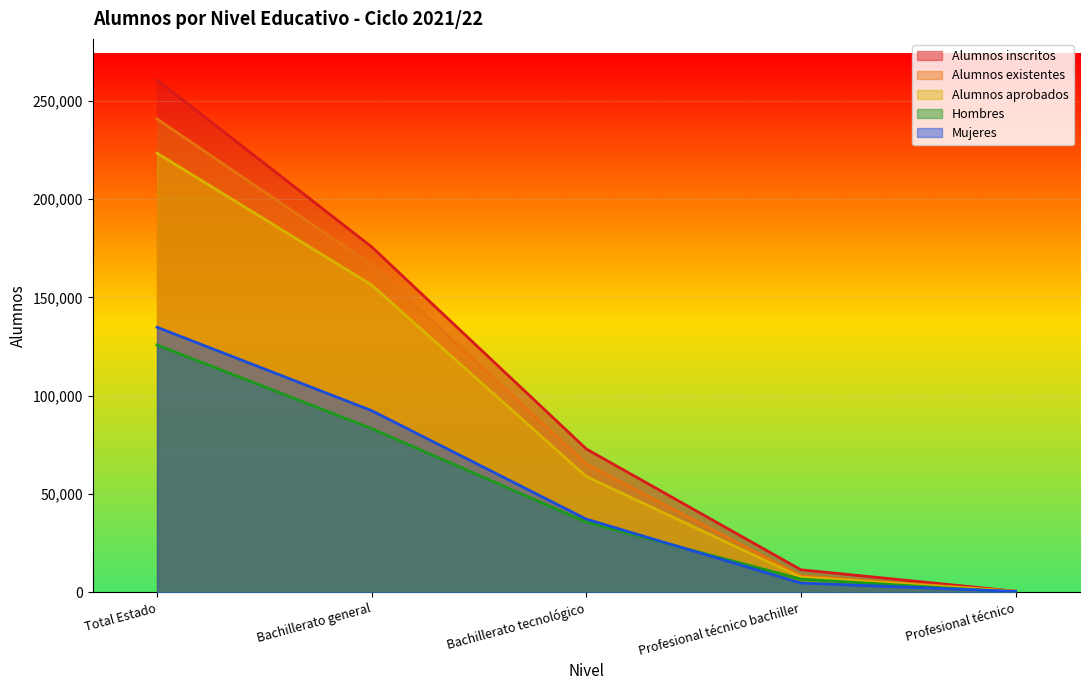

Is it true that Alumnos inscritos equals 72928 at Bachillerato tecnológico?

True